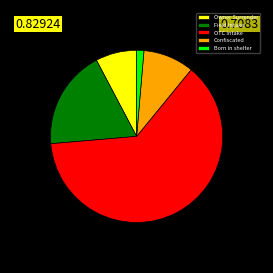

How many slices are in this pie chart?

5